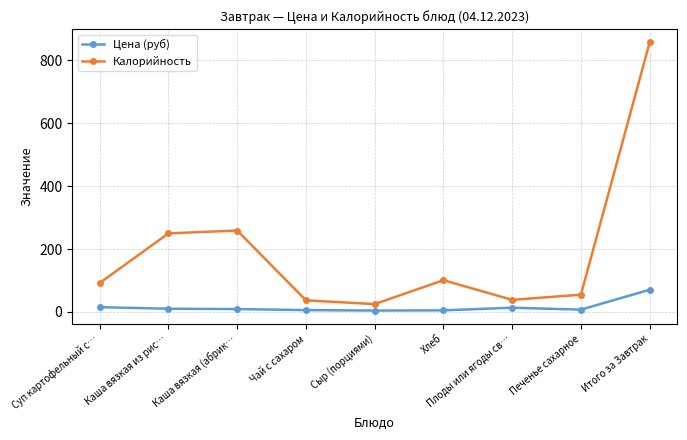

What is the total value across all series at Итого за Завтрак?

928.1